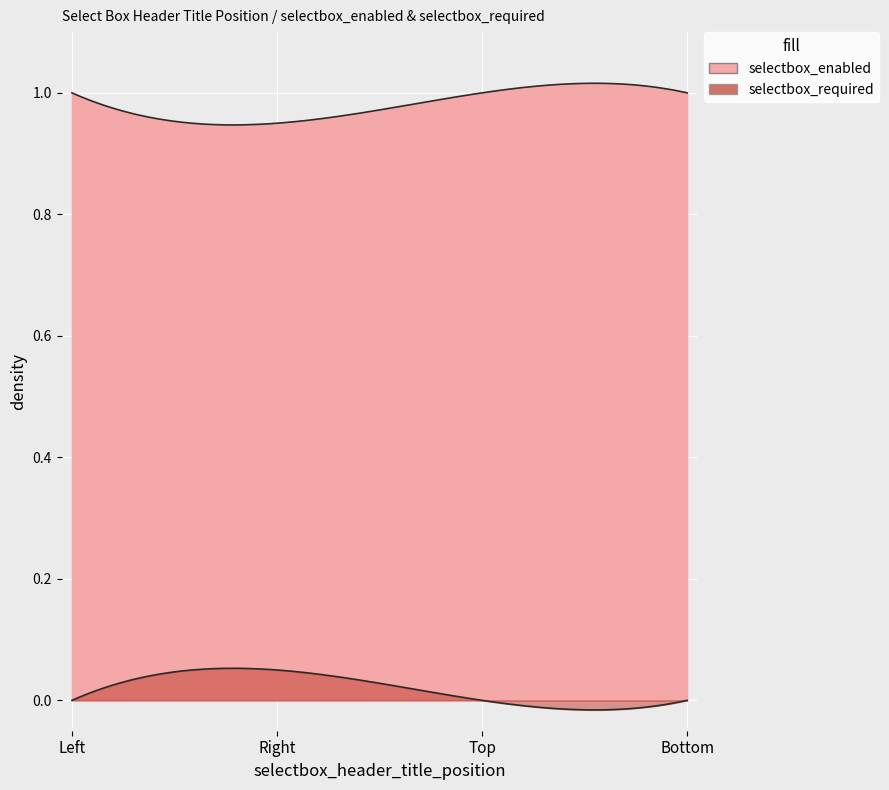

The value of selectbox_required at Top is 0. True or false?

True